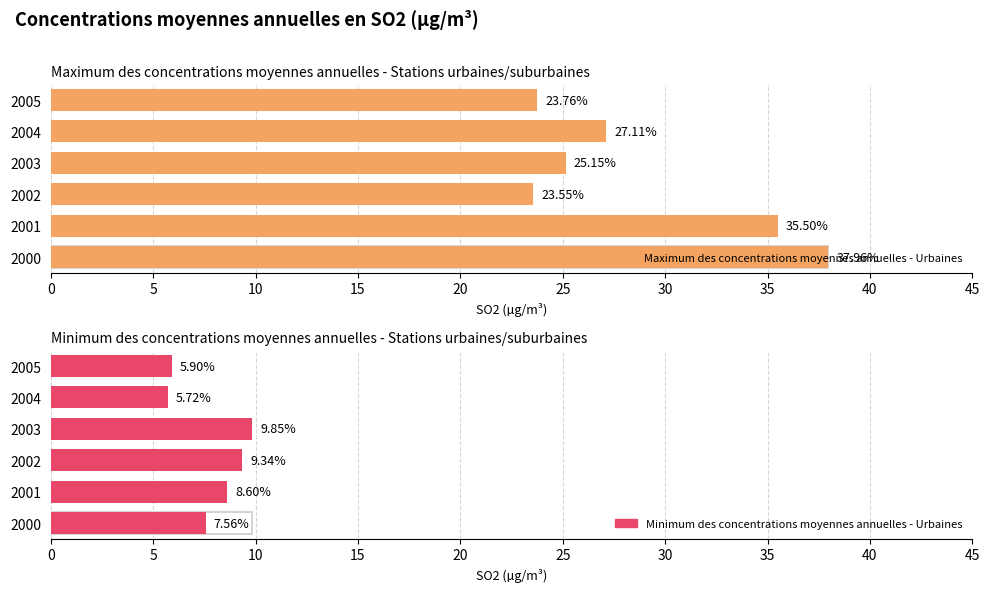

What are all the series names shown in the legend?

Maximum des concentrations moyennes annuelles - Urbaines, Minimum des concentrations moyennes annuelles - Urbaines